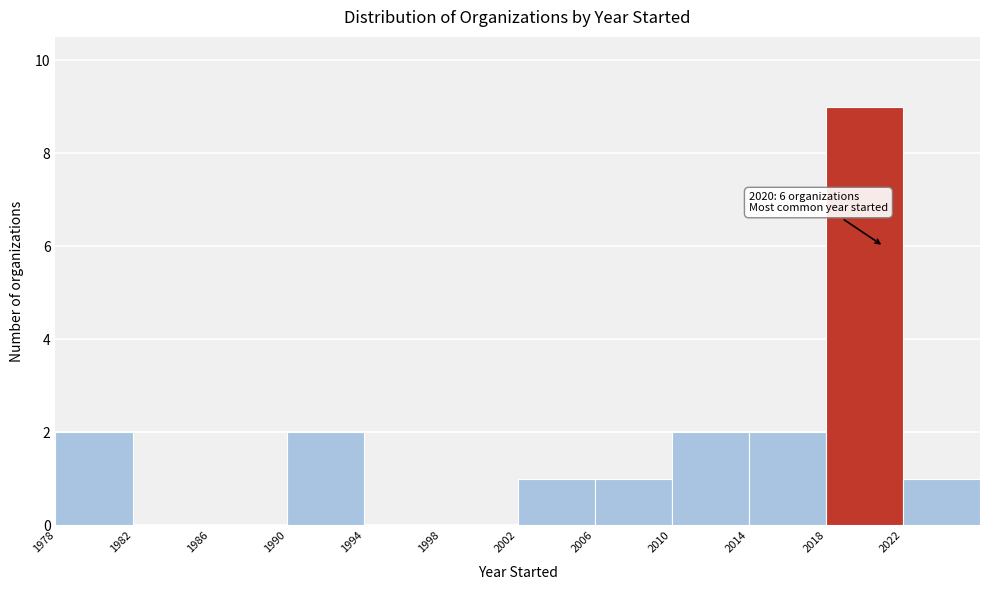

Over which range of the x-axis is the bar tallest?

2018 to 2022